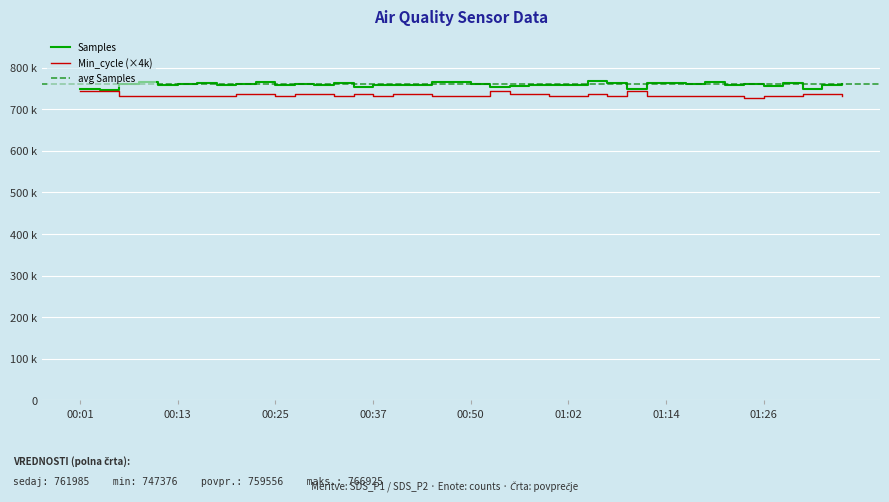

Where is the first local minimum for Samples?

00:03